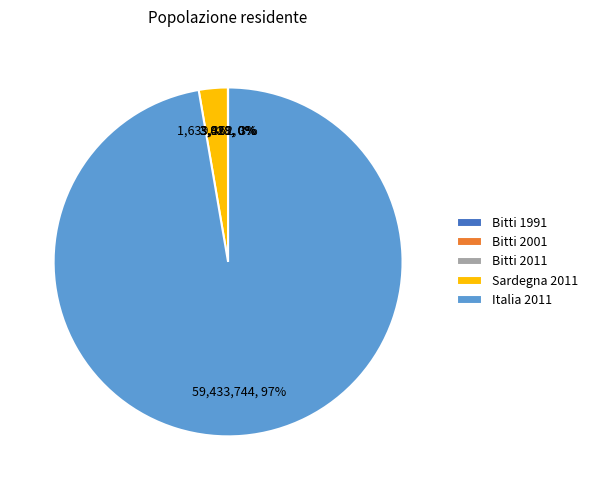

True or false: Sardegna 2011 accounts for 3% of the total.

True